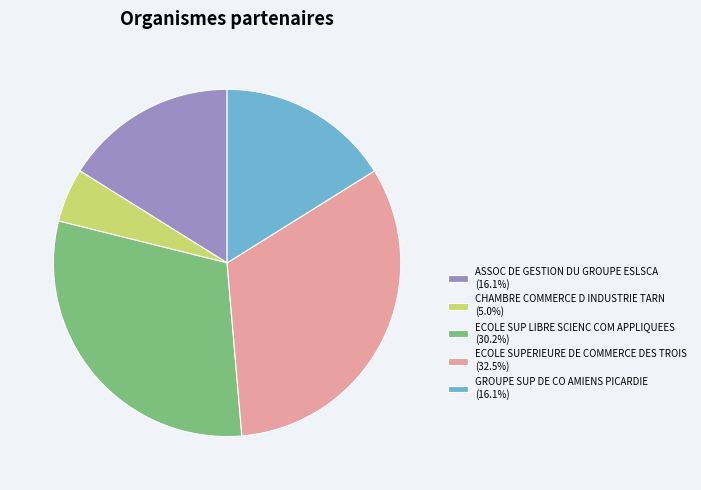

Is ECOLE SUPERIEURE DE COMMERCE DES TROIS the majority of the pie?

No